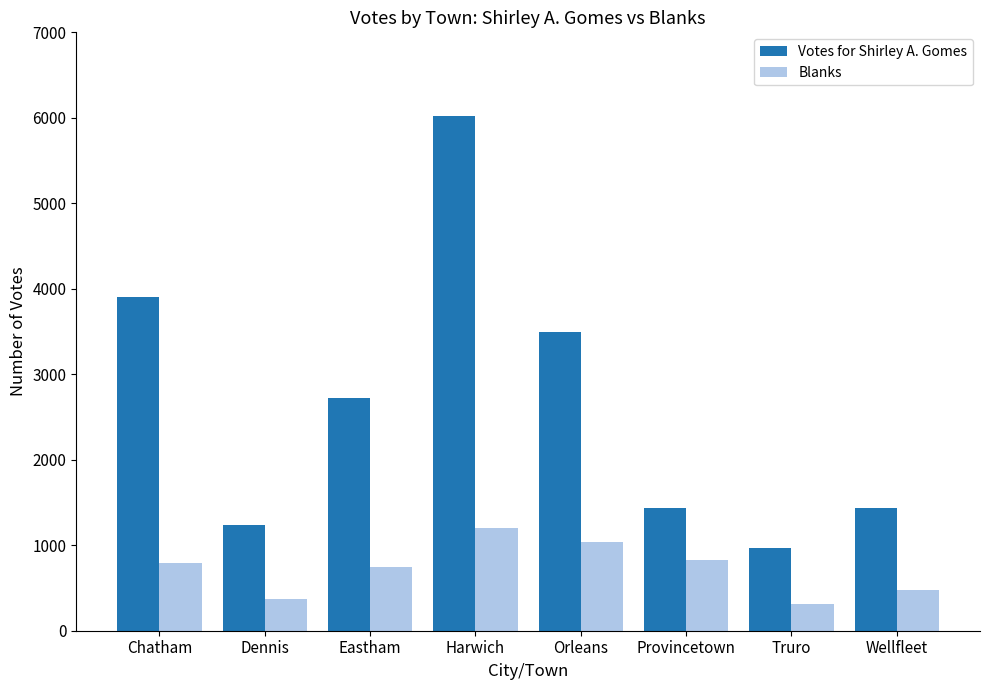

How many distinct data groups are displayed?

2